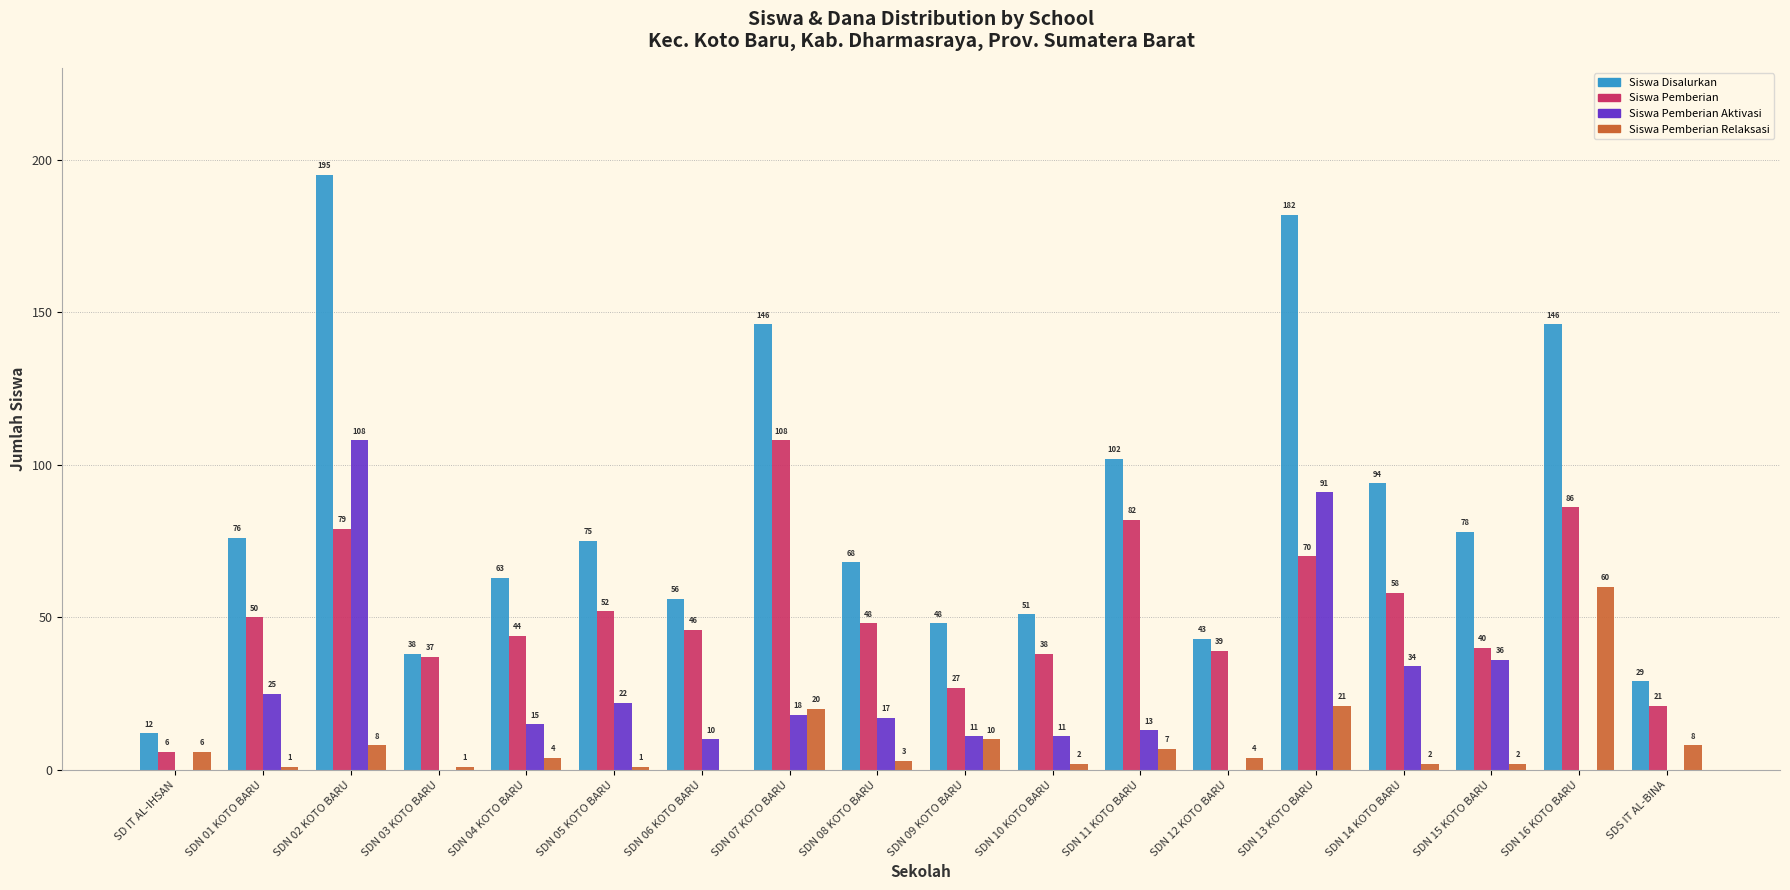

How many groups of bars are there?

18